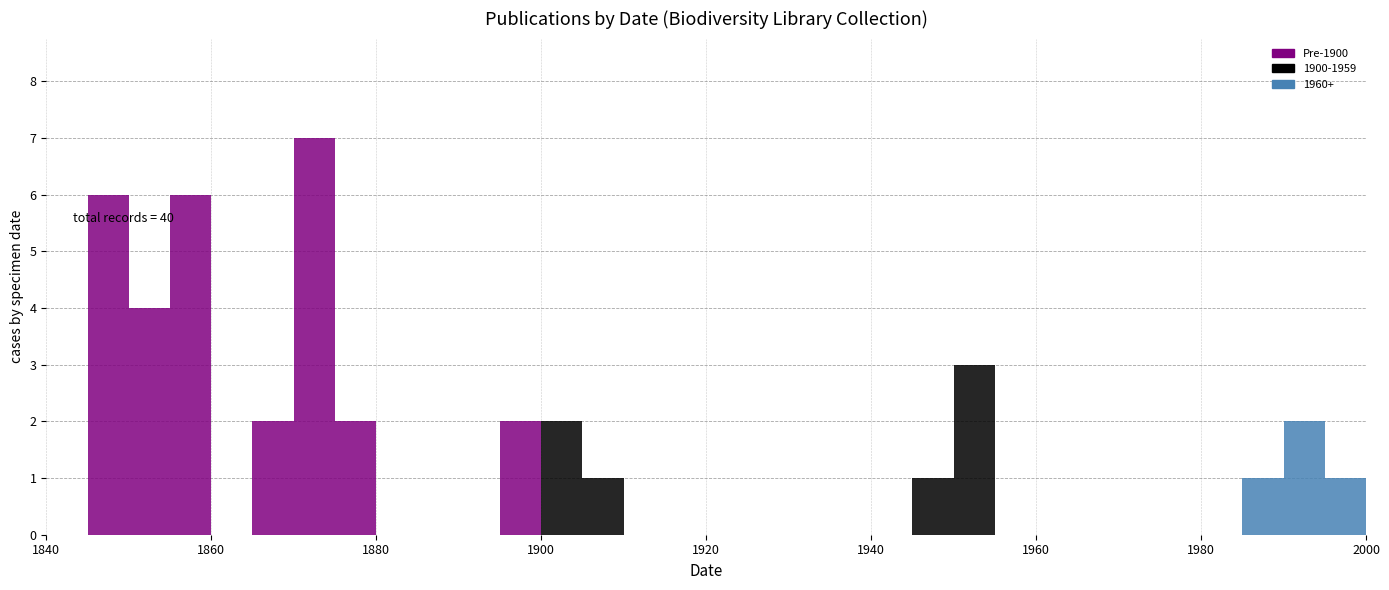

Around what value on the x-axis is the tallest bar? Give the approximate position of its centre, as read against the axis.

1872